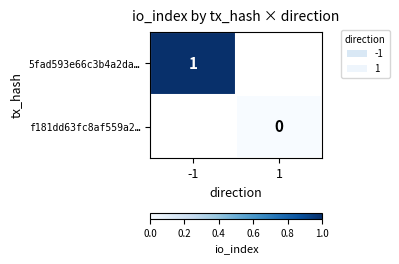

How many categories are shown in the chart?

2